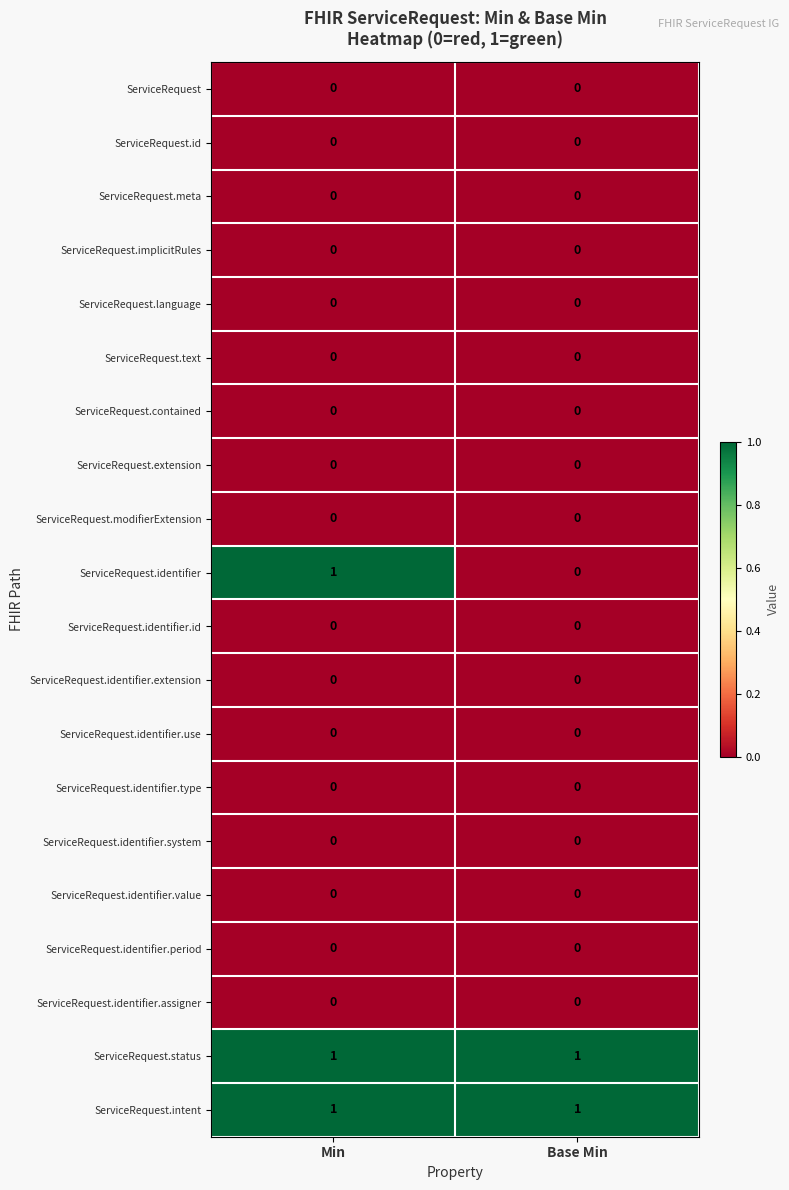

Which series changed the most between Min and Base Min?

ServiceRequest.identifier